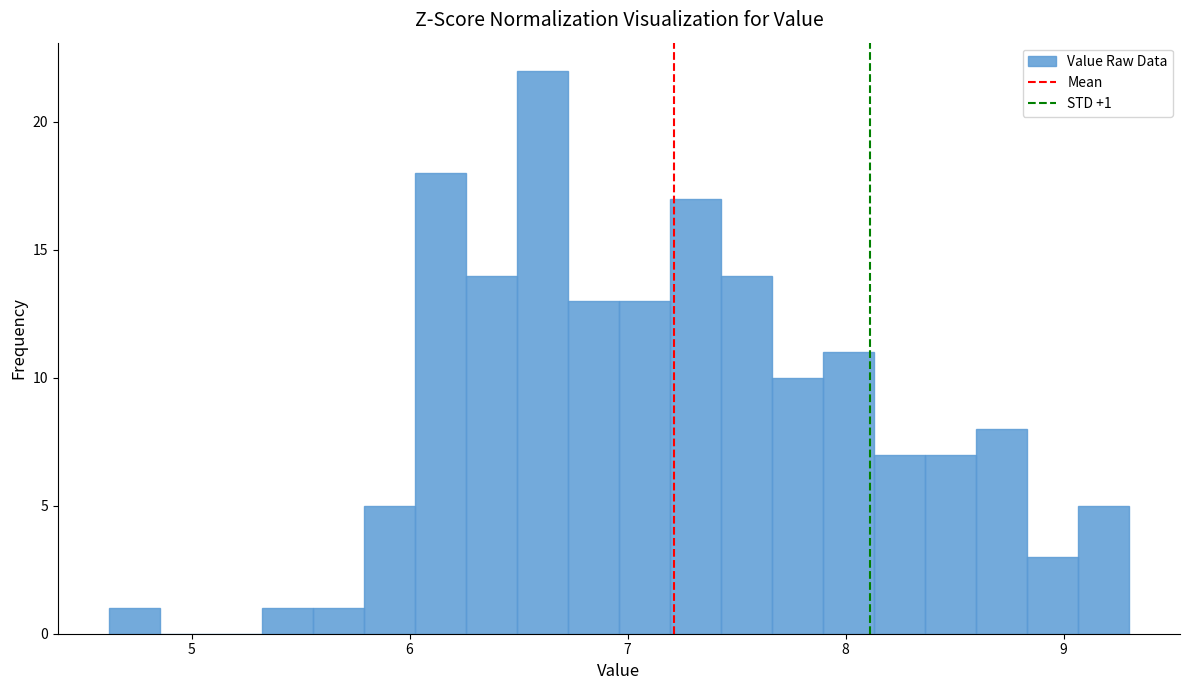

Read against the x-axis, roughly where is the centre of the tallest bar?

6.6